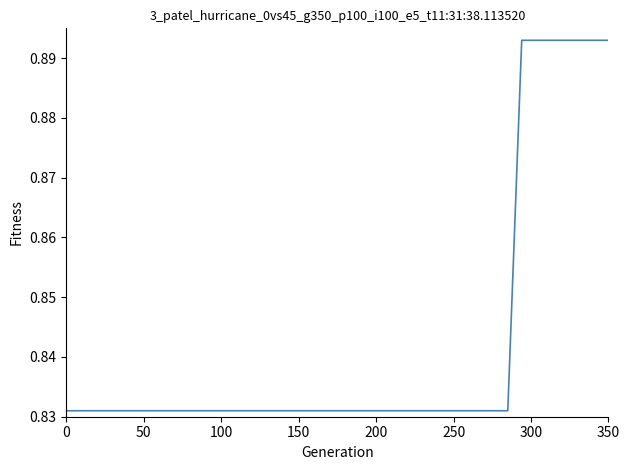

What is the difference between the maximum and minimum values?

0.1